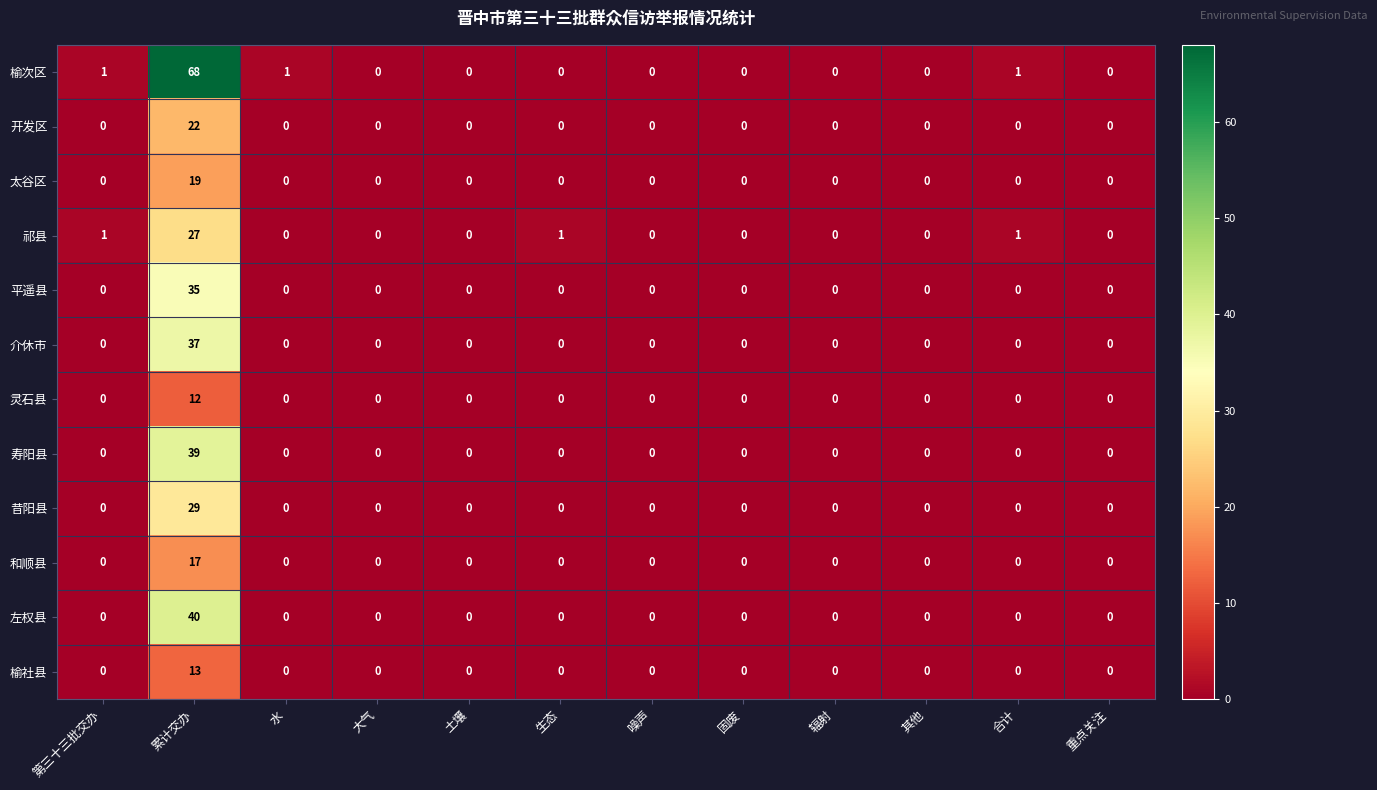

Which series has the largest range (max minus min)?

榆次区